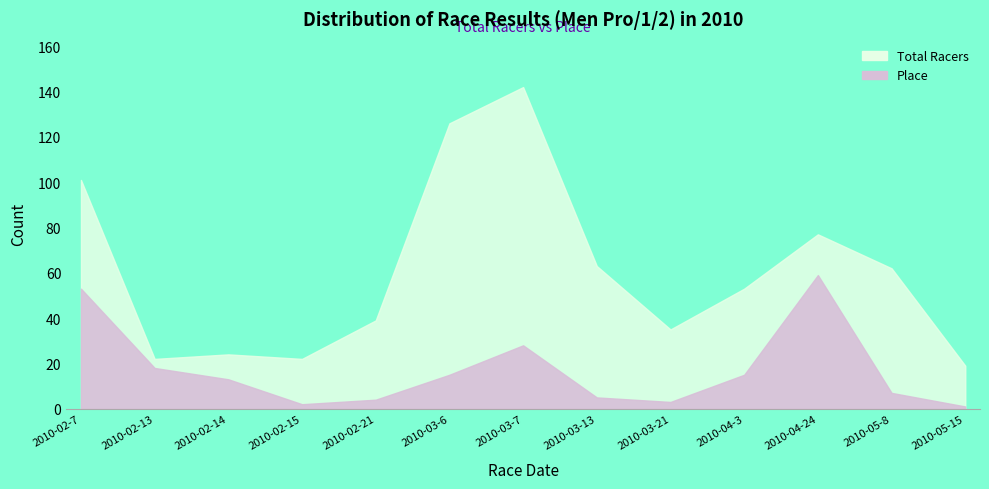

Reading right to left, list all the values displayed in this chart.

Total Racers: 2010-05-15=19	2010-05-8=62	2010-04-24=77	2010-04-3=53	2010-03-21=35	2010-03-13=63	2010-03-7=142	2010-03-6=126	2010-02-21=39	2010-02-15=22	2010-02-14=24	2010-02-13=22	2010-02-7=101
Place: 2010-05-15=1	2010-05-8=7	2010-04-24=59	2010-04-3=15	2010-03-21=3	2010-03-13=5	2010-03-7=28	2010-03-6=15	2010-02-21=4	2010-02-15=2	2010-02-14=13	2010-02-13=18	2010-02-7=53